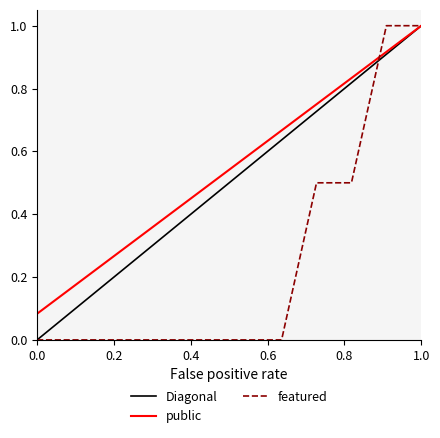

What is the highest value of the featured series?

1.0